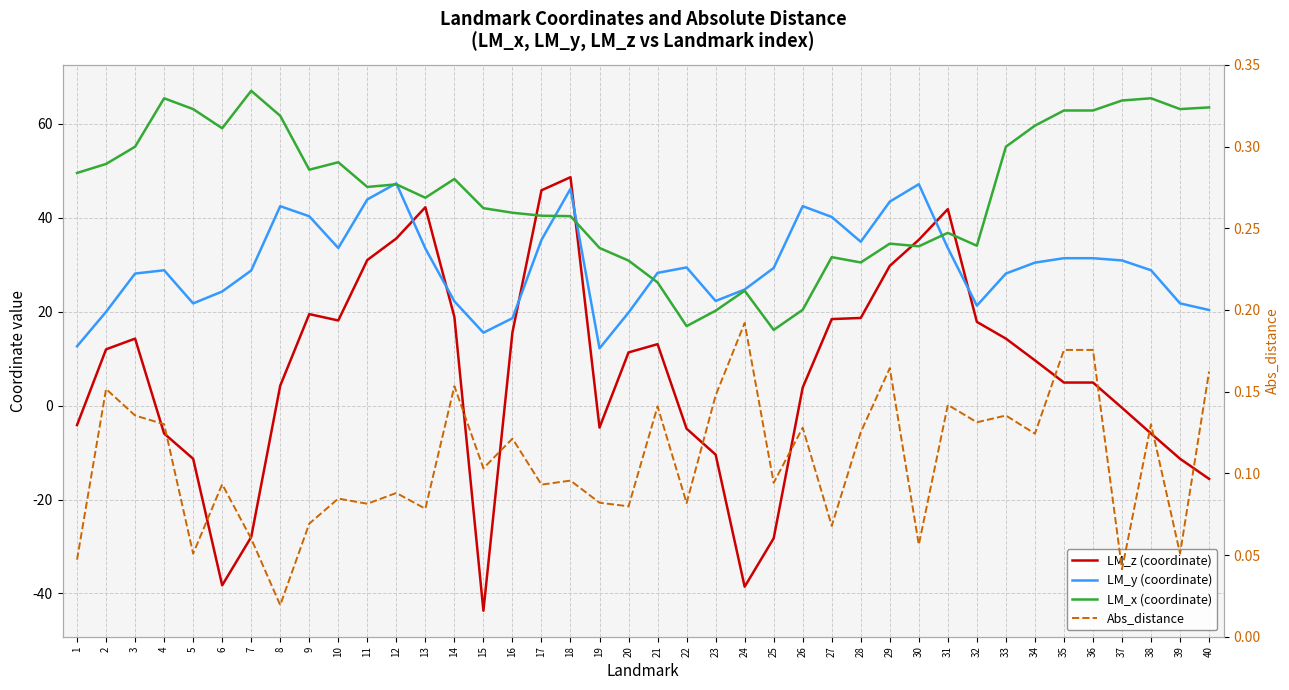

The LM_y (coordinate) series shows 24.3 at 6. True or false?

True